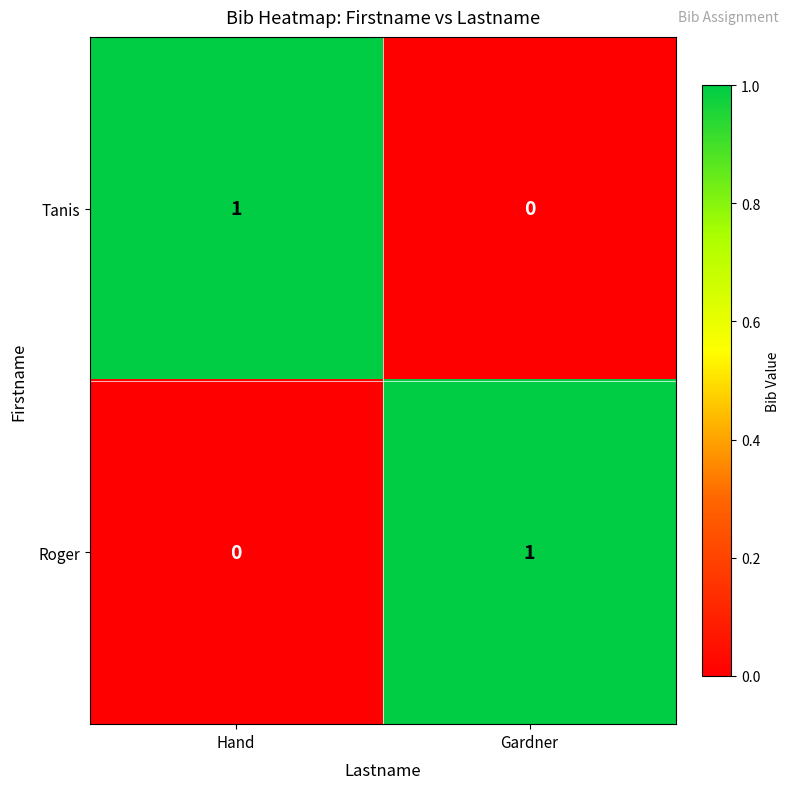

At which label does Roger reach its minimum?

Hand